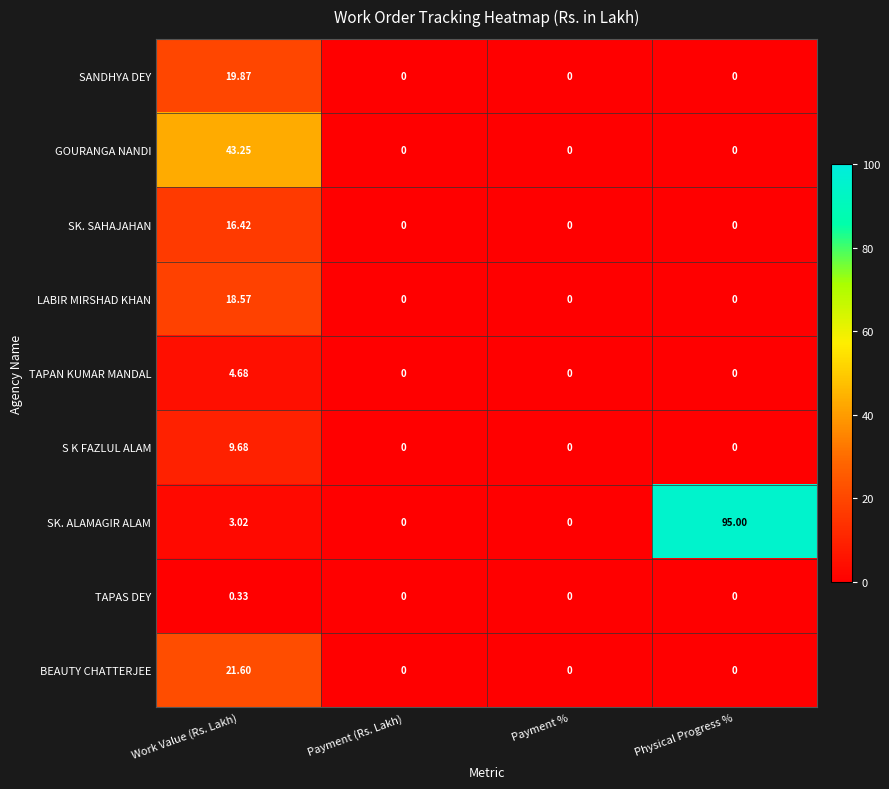

Which series changed the most between Work Value (Rs. Lakh) and Payment (Rs. Lakh)?

GOURANGA NANDI